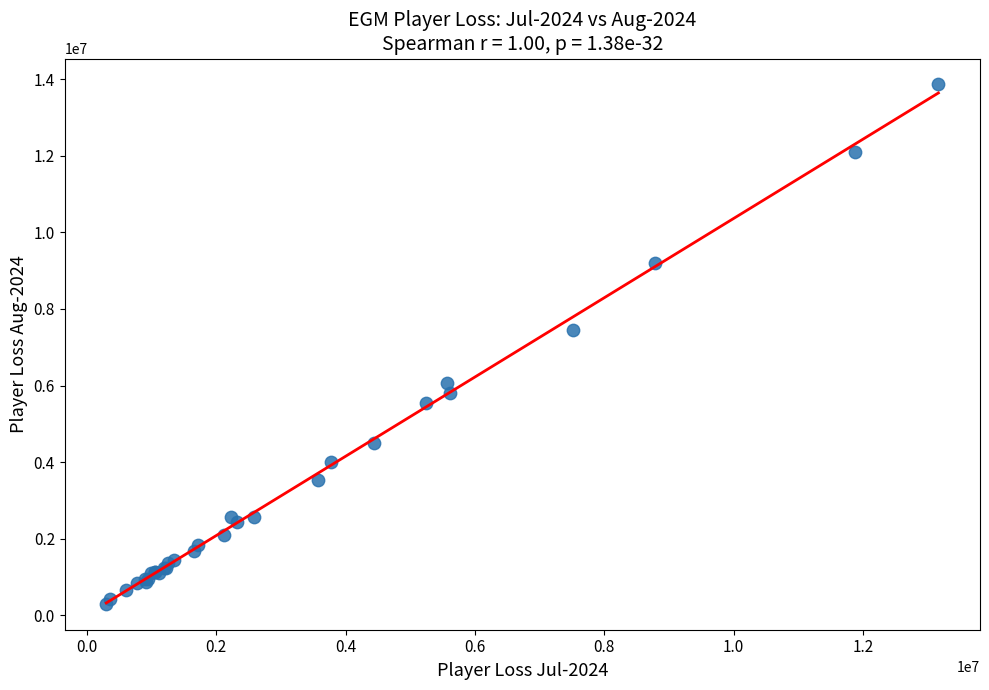

What Y value in the scatter plot is closest to 7081196?

7460026.8